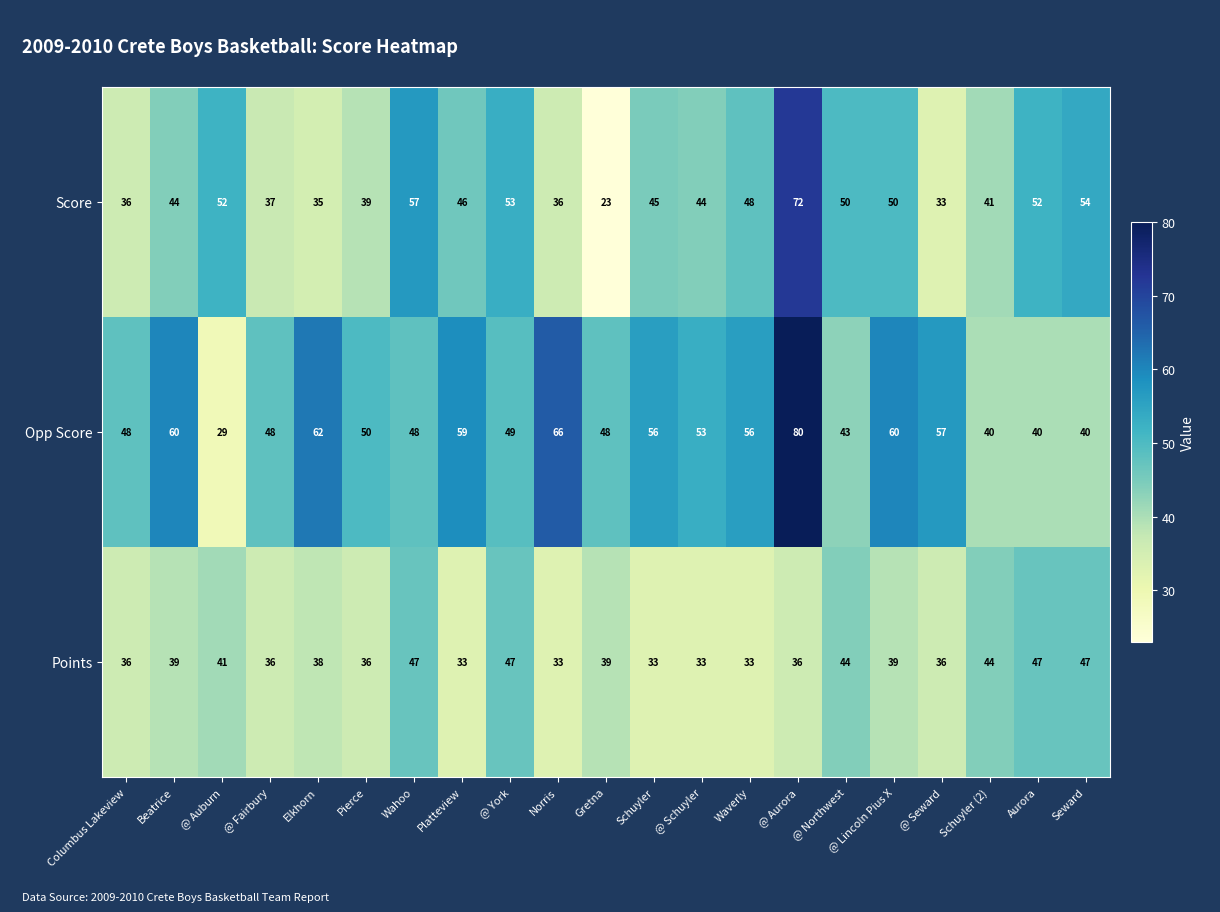

What is the minimum value for Score?

23